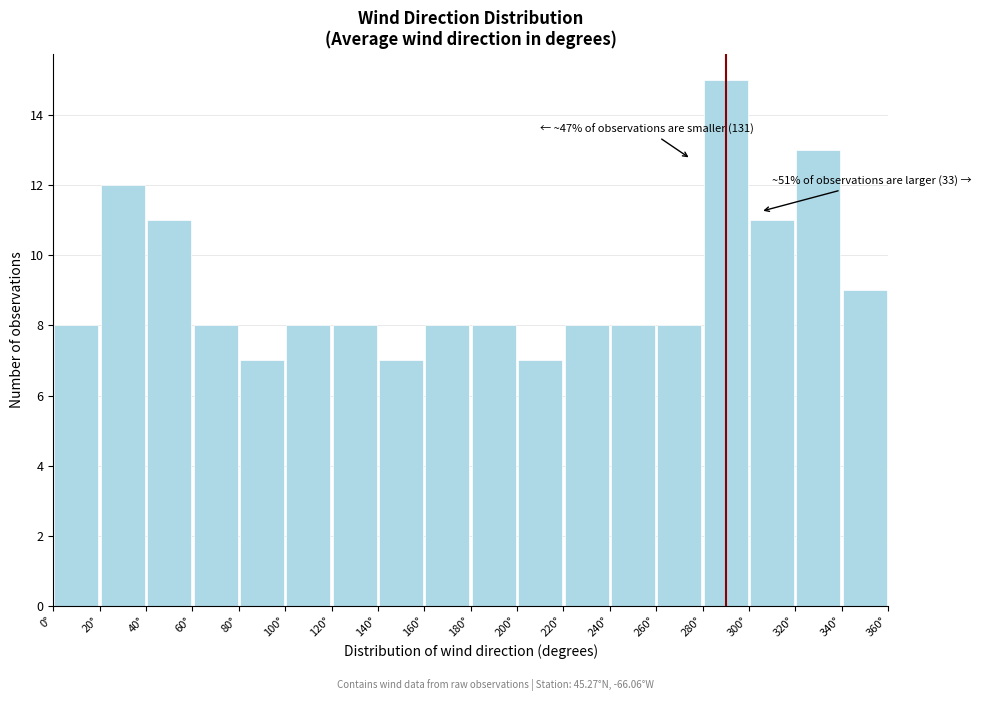

Over which range of the x-axis is the bar tallest?

280 to 300